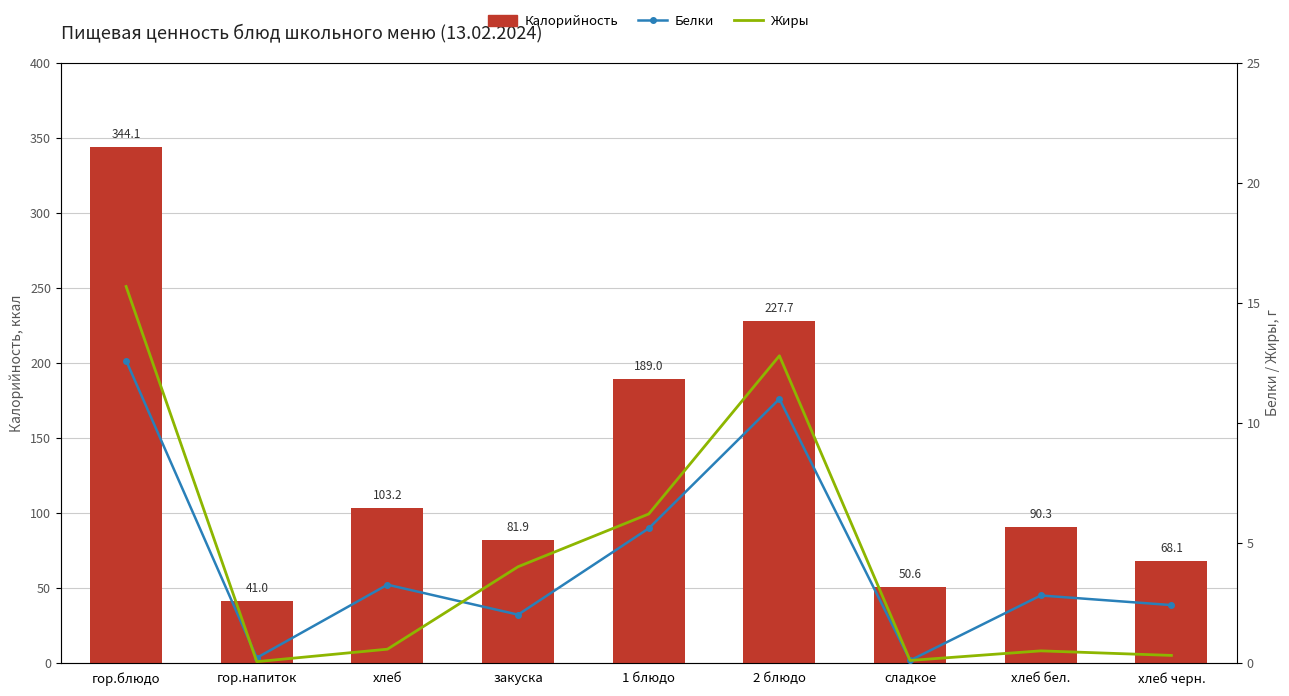

Rank the categories by Калорийность value from highest to lowest.

гор.блюдо, 2 блюдо, 1 блюдо, хлеб, хлеб бел., закуска, хлеб черн., сладкое, гор.напиток